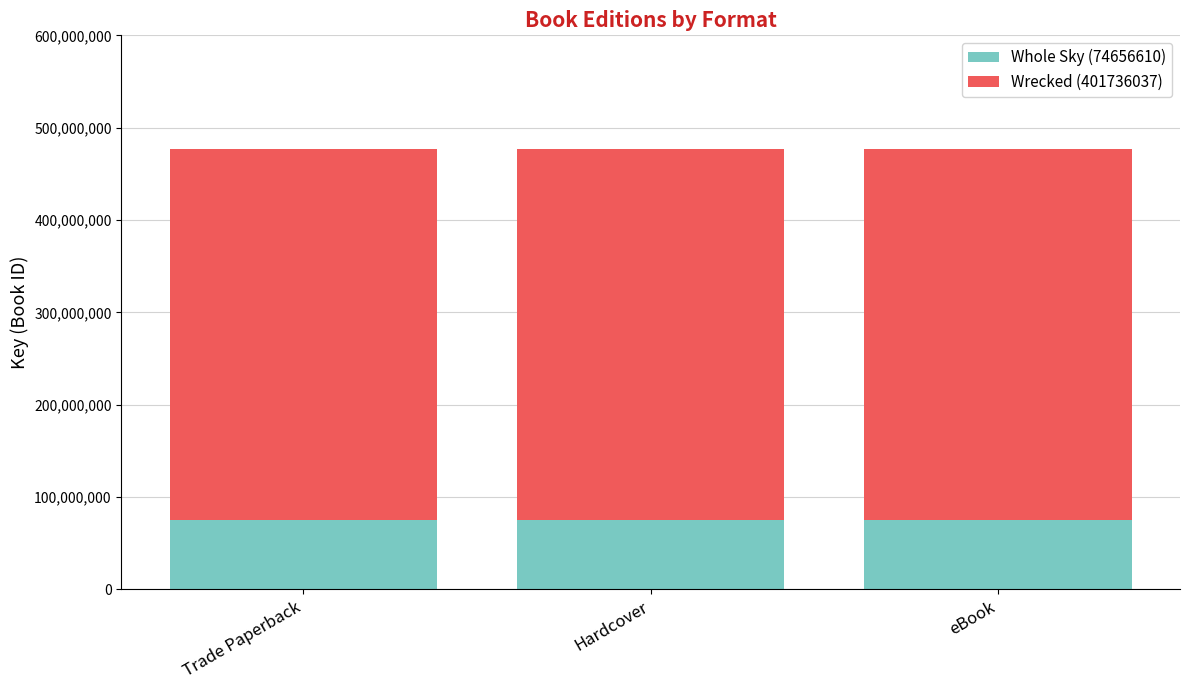

What are all the series names shown in the legend?

Whole Sky (74656610), Wrecked (401736037)